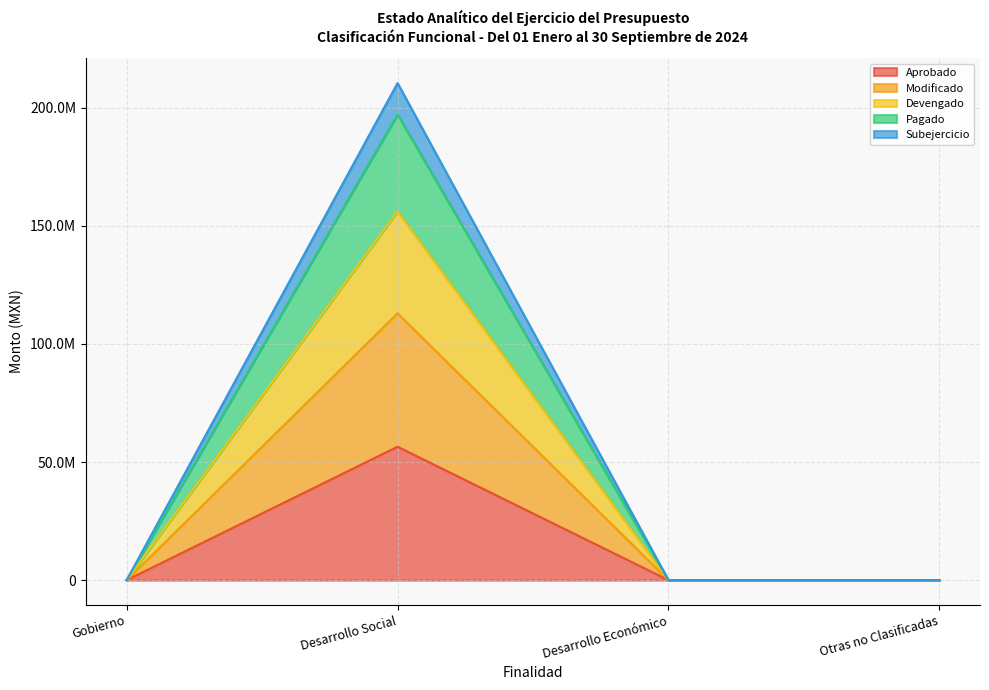

True or false: Pagado and Devengado intersect in this chart.

False